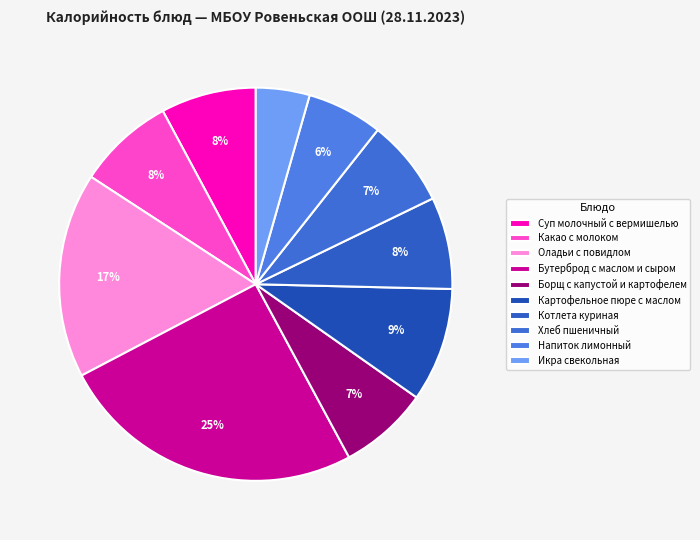

To the nearest percent, what is the difference between the largest and smallest slice percentages?

21%